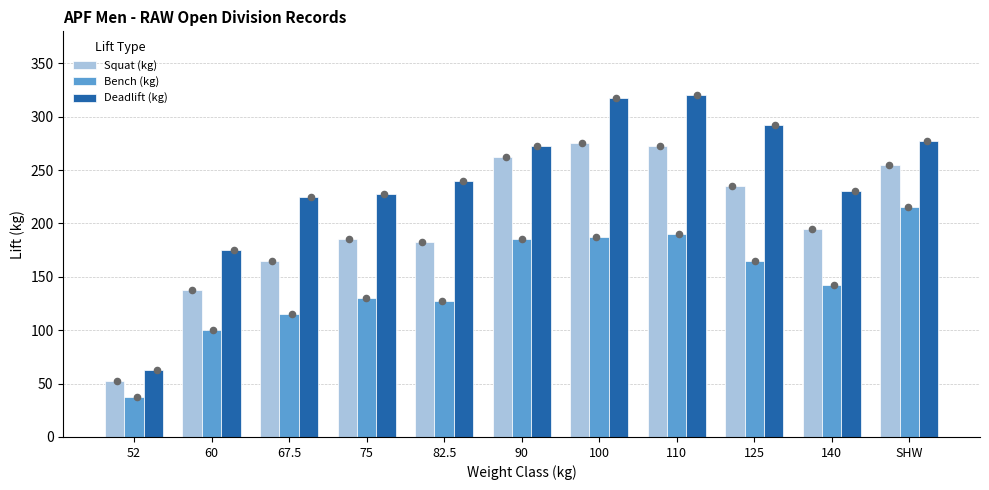

At which category is the sum across all series the highest?

110